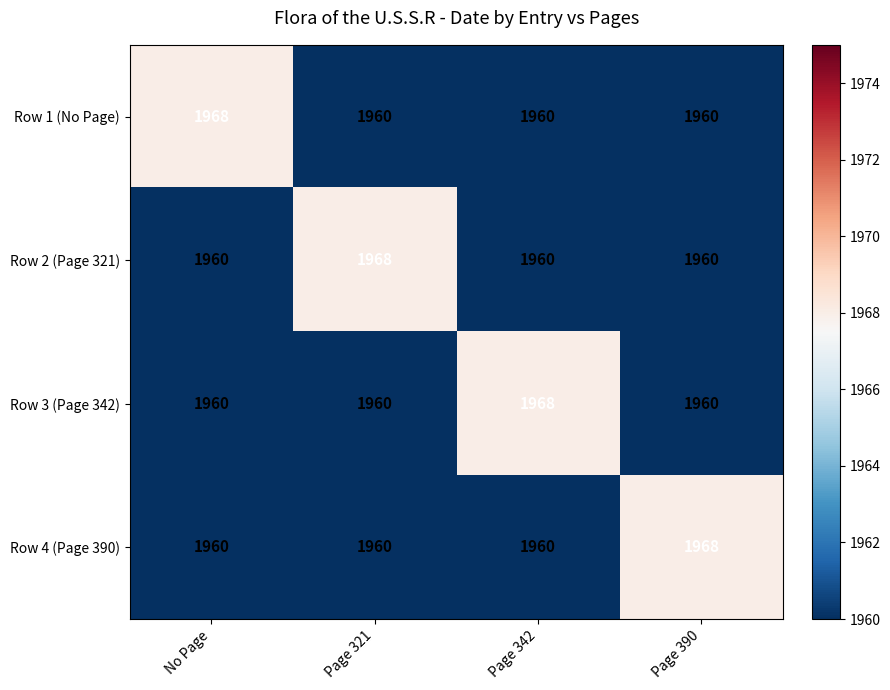

What is the minimum value shown in the chart?

1960